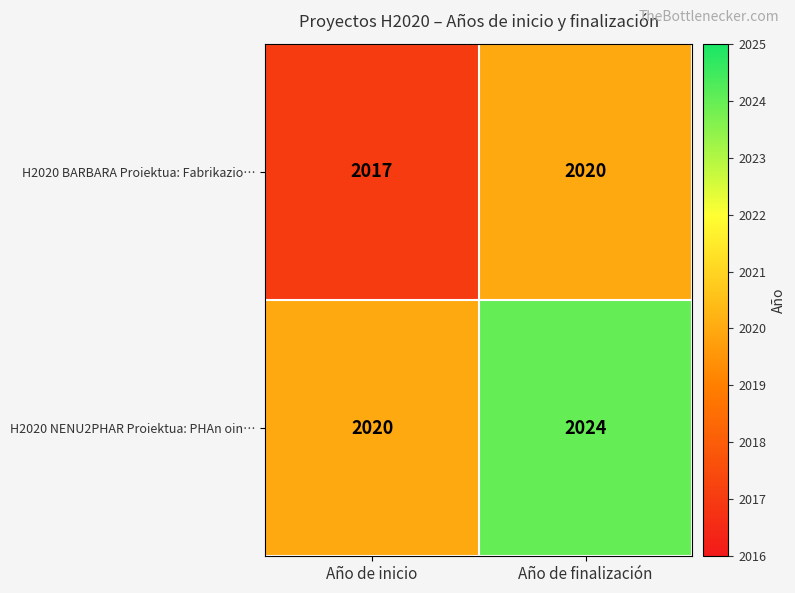

Which series changed the most between Año de inicio and Año de finalización?

H2020 NENU2PHAR Proiektua: PHAn oin…